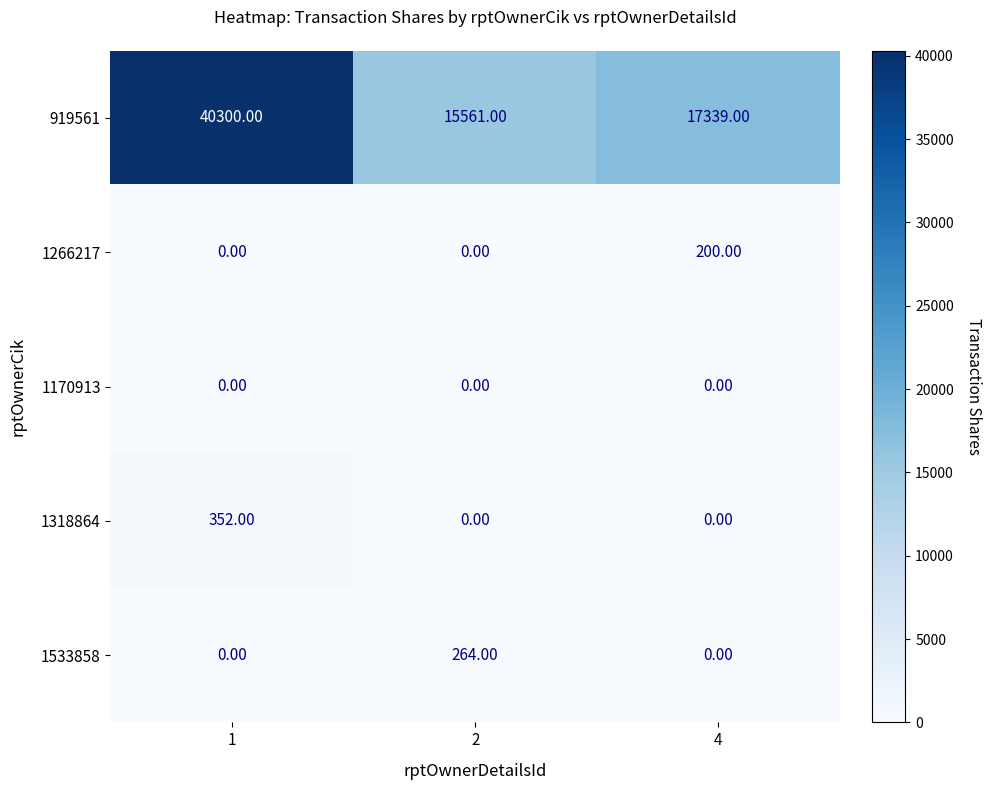

What is the difference between the 1318864 values at 2 and 1?

352